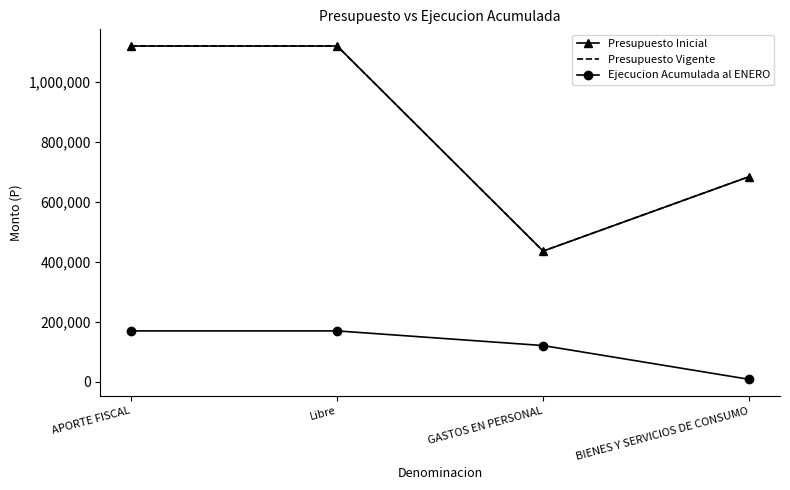

Reading left to right, extract all data points from this chart.

Presupuesto Inicial: APORTE FISCAL=1118977	Libre=1118977	GASTOS EN PERSONAL=435433	BIENES Y SERVICIOS DE CONSUMO=683544
Presupuesto Vigente: APORTE FISCAL=1118977	Libre=1118977	GASTOS EN PERSONAL=435433	BIENES Y SERVICIOS DE CONSUMO=683544
Ejecucion Acumulada al ENERO: APORTE FISCAL=169417	Libre=169417	GASTOS EN PERSONAL=120591	BIENES Y SERVICIOS DE CONSUMO=8026